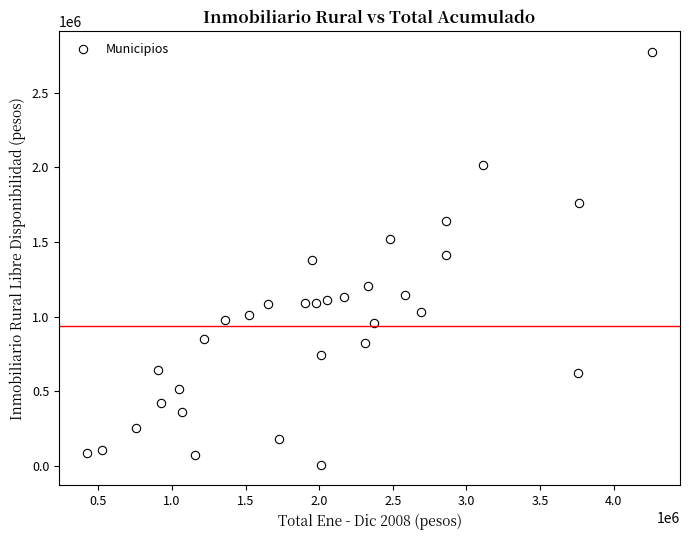

What is the range of X values (max minus min)?

3834891.9